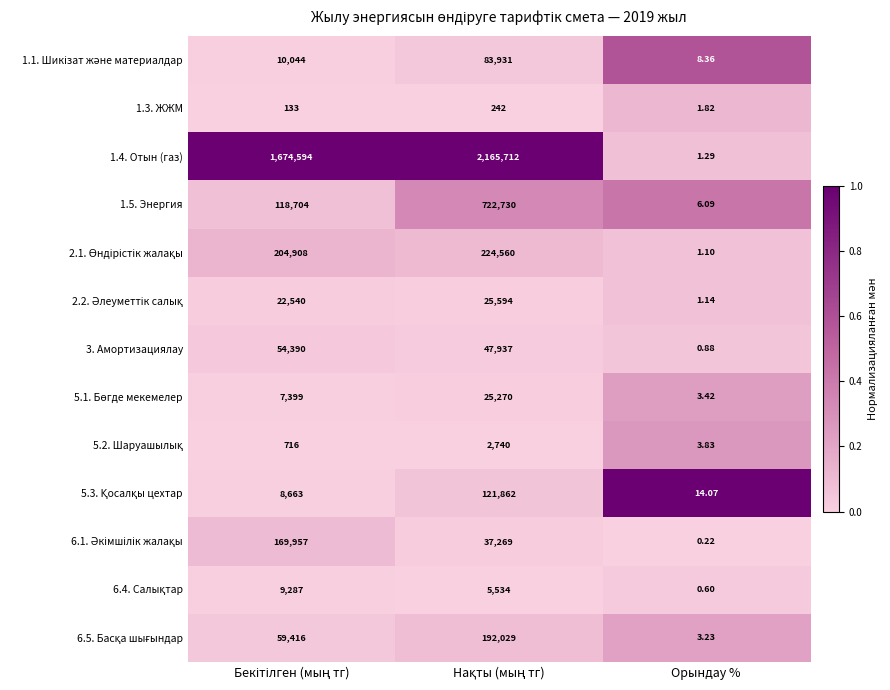

How many data points does each series have?

3